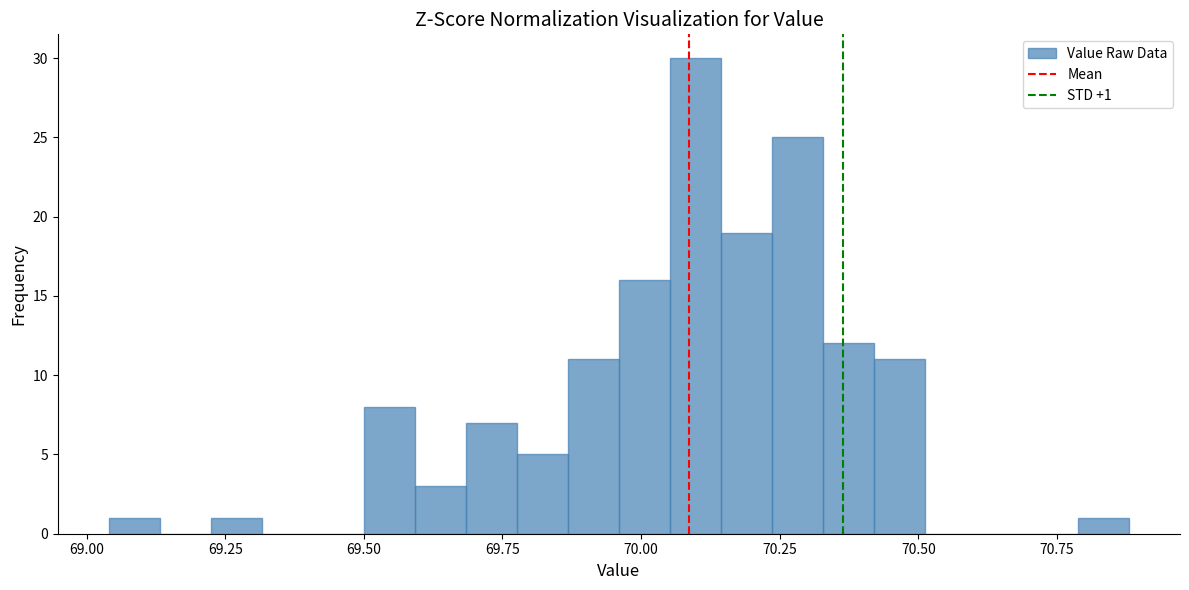

Around what value on the x-axis is the tallest bar? Give the approximate position of its centre, as read against the axis.

70.10